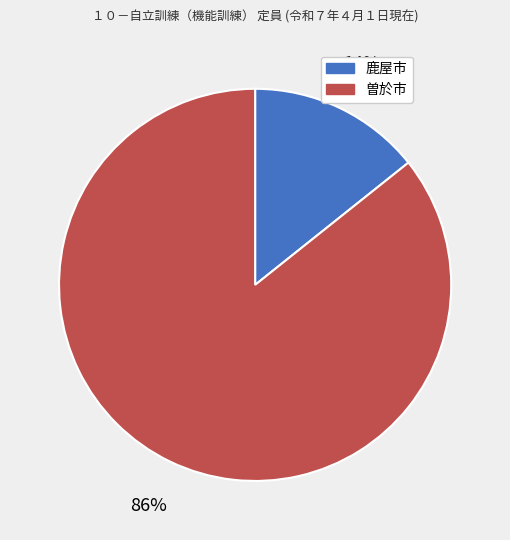

To the nearest percent, what is the average slice percentage?

50%